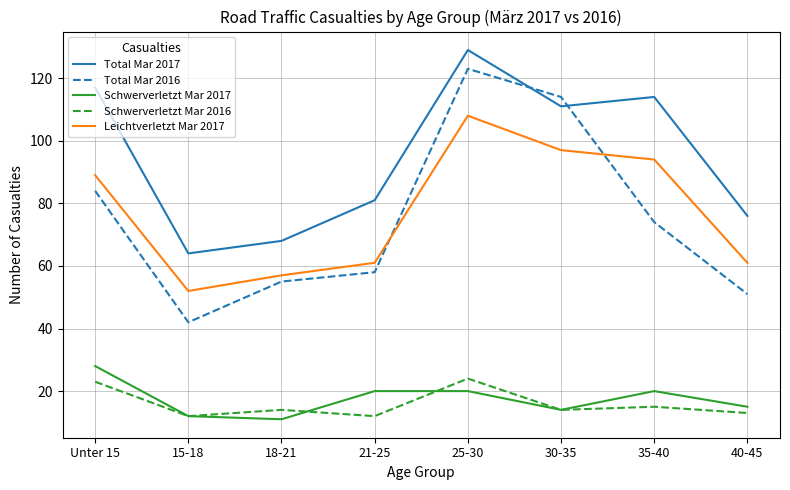

Reading right to left, list all the values displayed in this chart.

Total Mar 2017: 40-45=76	35-40=114	30-35=111	25-30=129	21-25=81	18-21=68	15-18=64	Unter 15=117
Total Mar 2016: 40-45=51	35-40=74	30-35=114	25-30=123	21-25=58	18-21=55	15-18=42	Unter 15=84
Schwerverletzt Mar 2017: 40-45=15	35-40=20	30-35=14	25-30=20	21-25=20	18-21=11	15-18=12	Unter 15=28
Schwerverletzt Mar 2016: 40-45=13	35-40=15	30-35=14	25-30=24	21-25=12	18-21=14	15-18=12	Unter 15=23
Leichtverletzt Mar 2017: 40-45=61	35-40=94	30-35=97	25-30=108	21-25=61	18-21=57	15-18=52	Unter 15=89